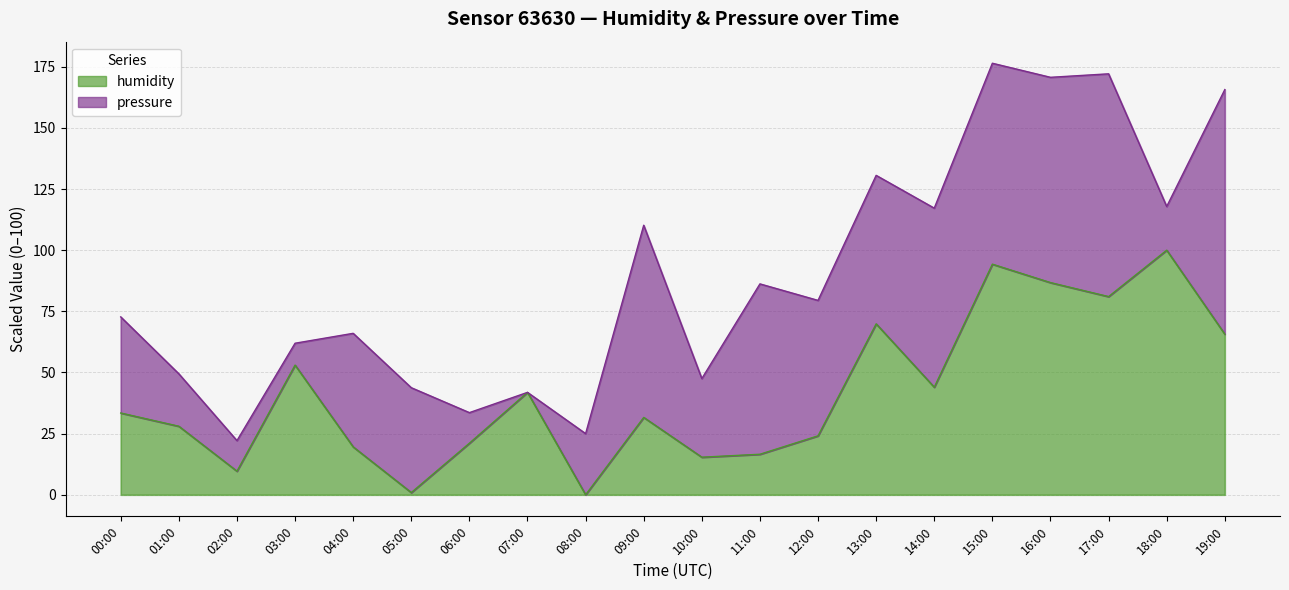

How many points are lower than both their immediate neighbors (excluding endpoints)?

6